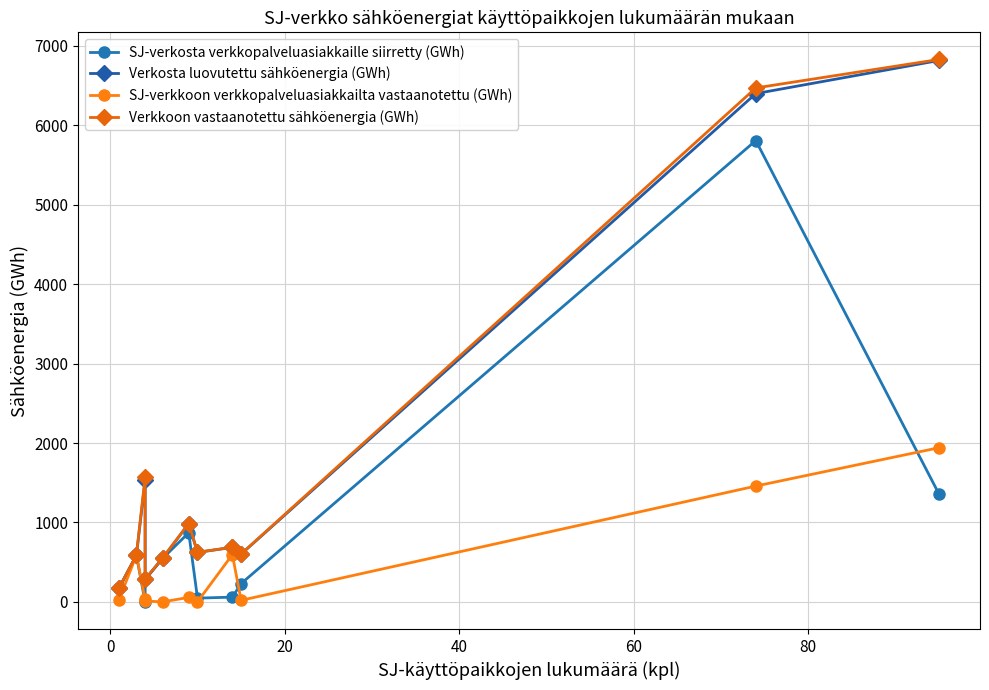

Which series has the largest total across all categories?

Verkkoon vastaanotettu sähköenergia (GWh)